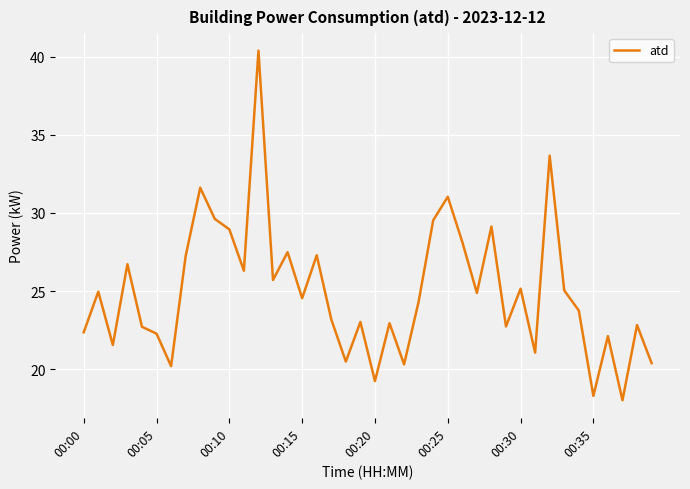

What is the sum of all values?

999.1